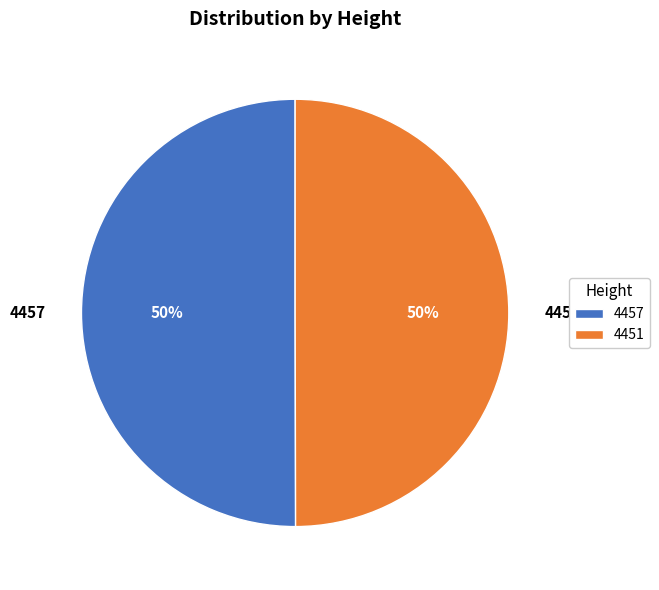

Is it true that 4457 is 50% of the pie?

True